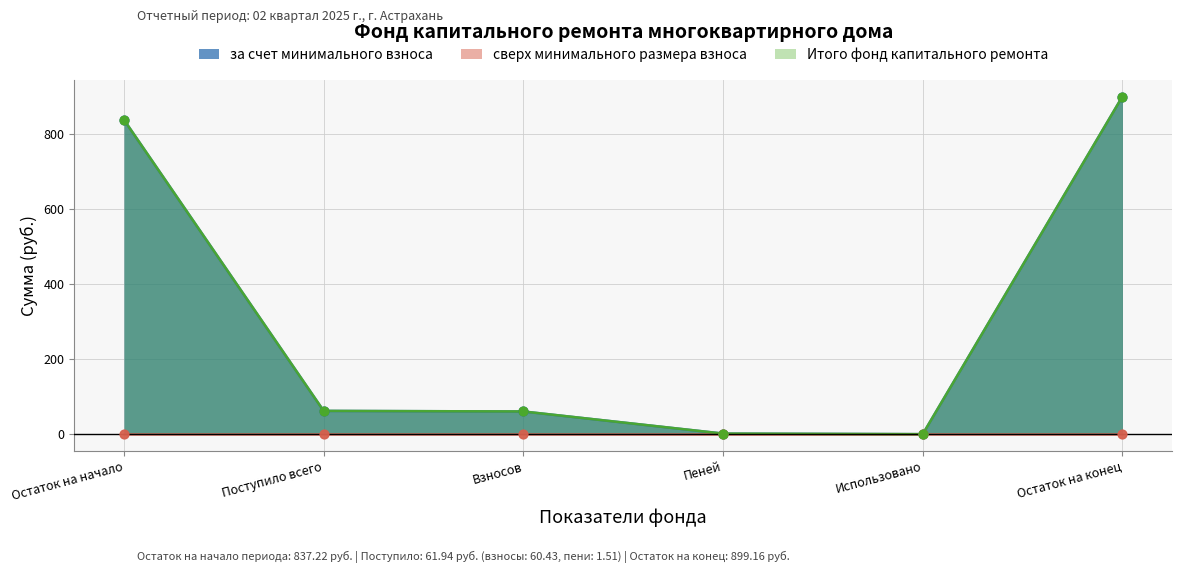

Is the value of за счет минимального взноса at Взносов greater than the value of Итого фонд капитального ремонта at Пеней?

Yes